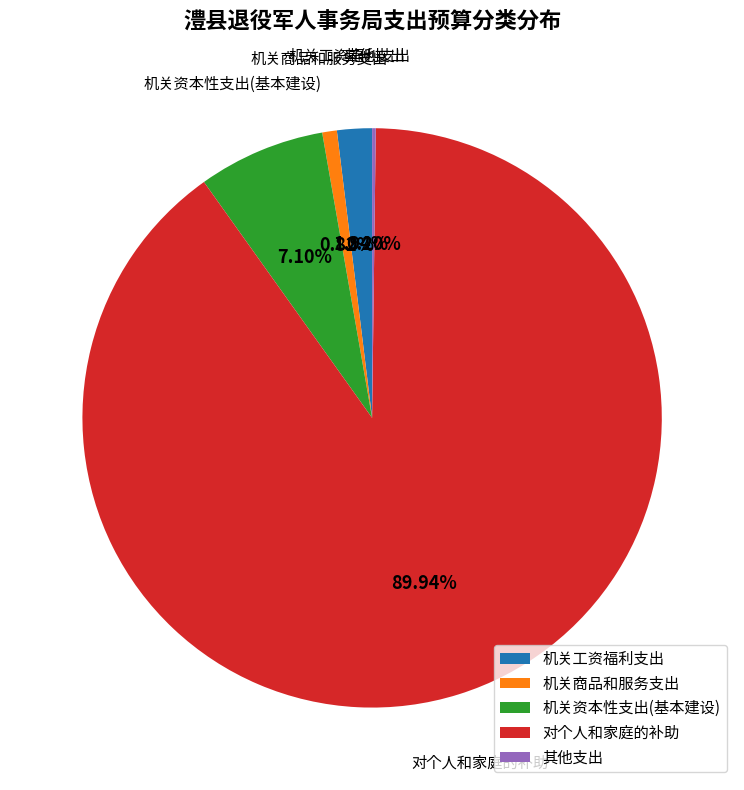

What is the largest slice in the pie chart?

对个人和家庭的补助